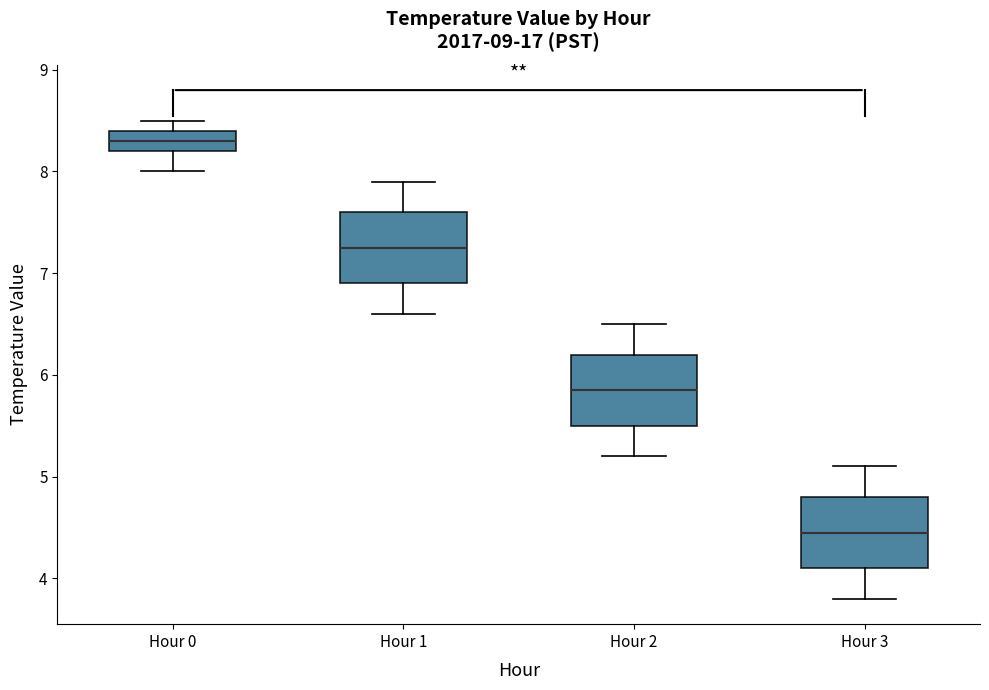

Which box has the lowest median line?

Hour 3